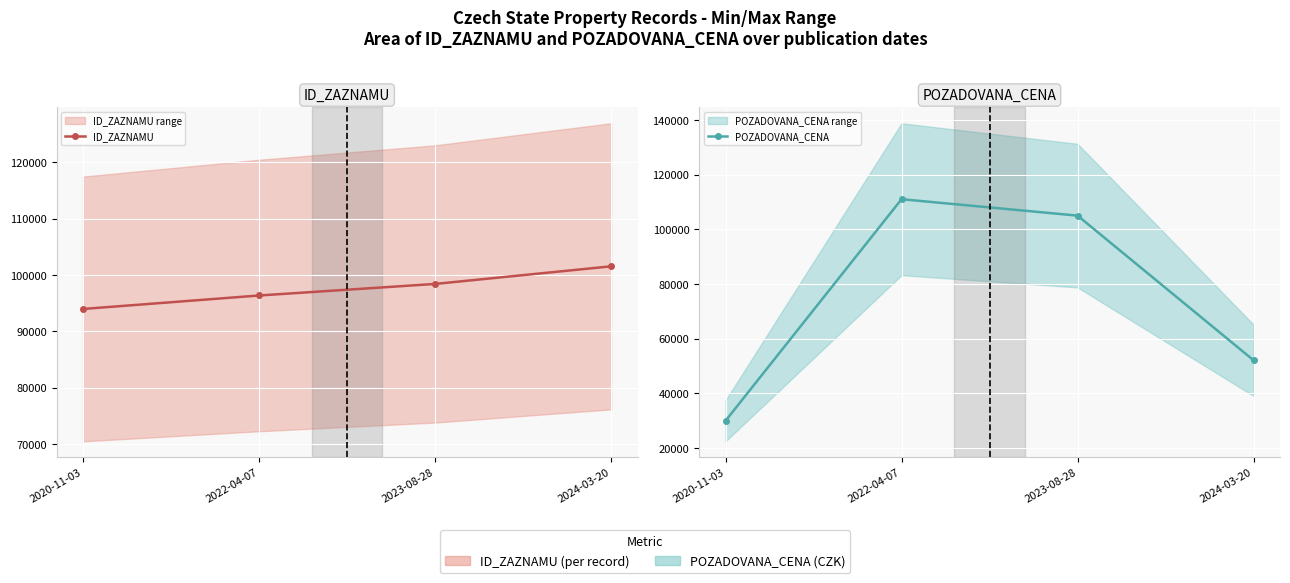

What is the value of the POZADOVANA_CENA point at the 3rd from the left?

105000